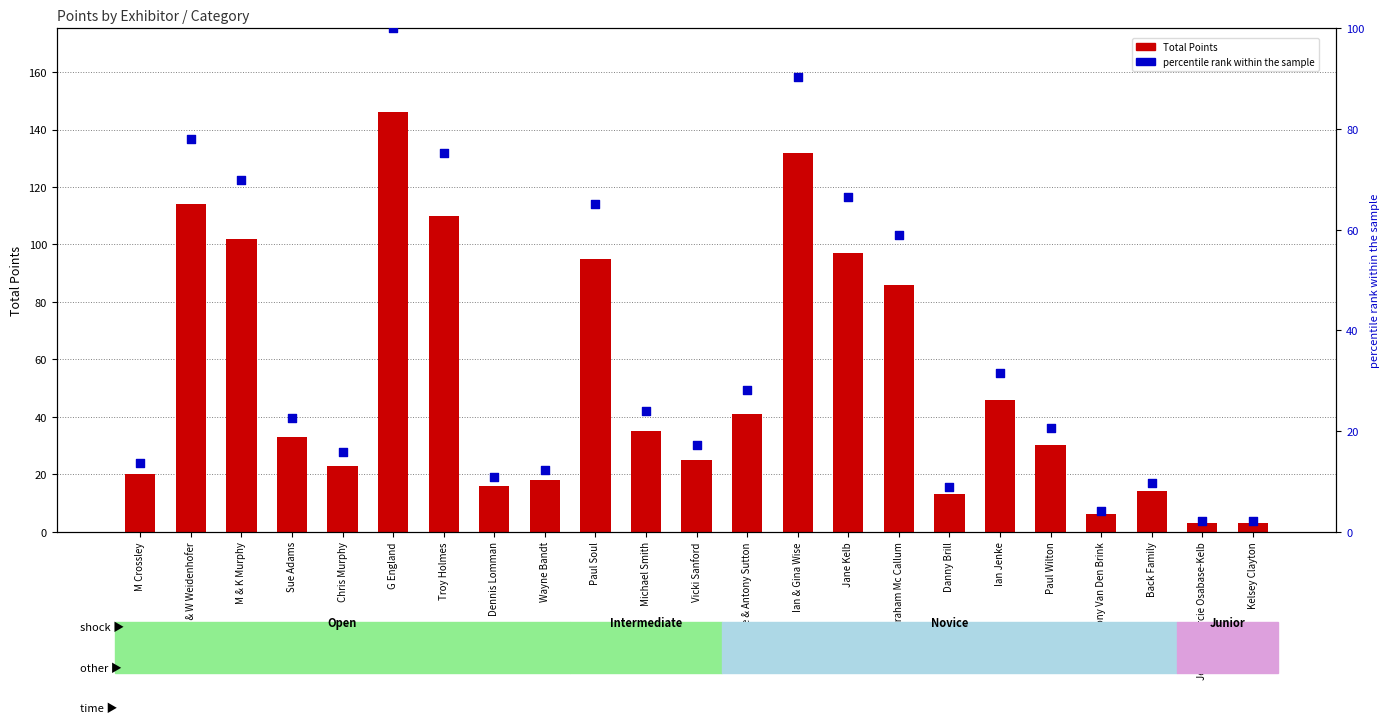

Which series reaches the maximum Y coordinate?

Total Points